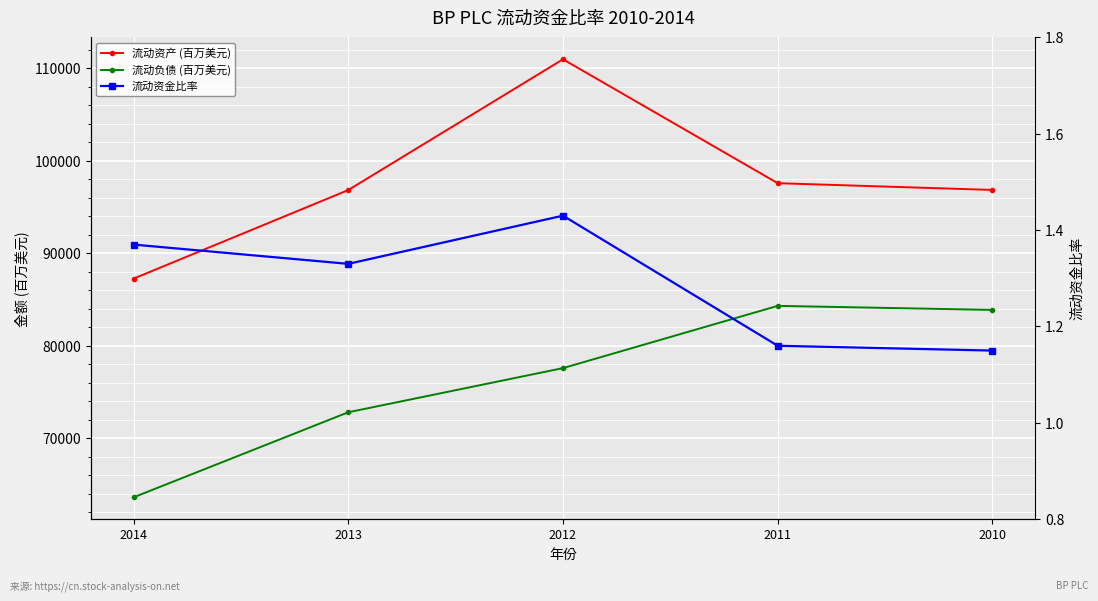

What is the value of the 流动资金比率 point at the 5th from the left?

1.1